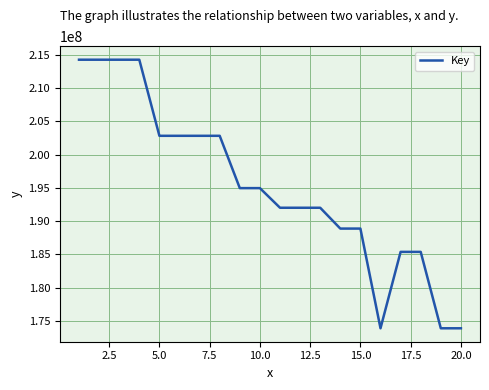

What is the difference between the maximum and minimum values?

40353161